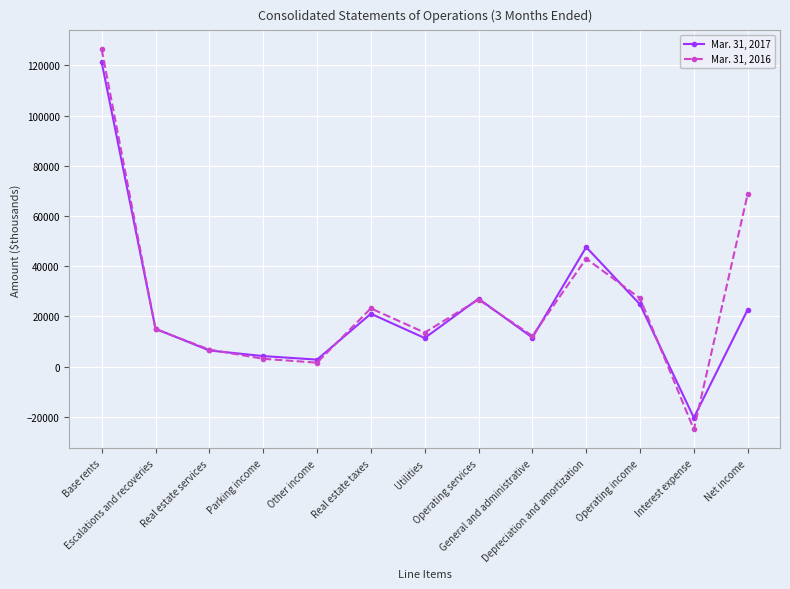

How many lines are shown in the chart?

2